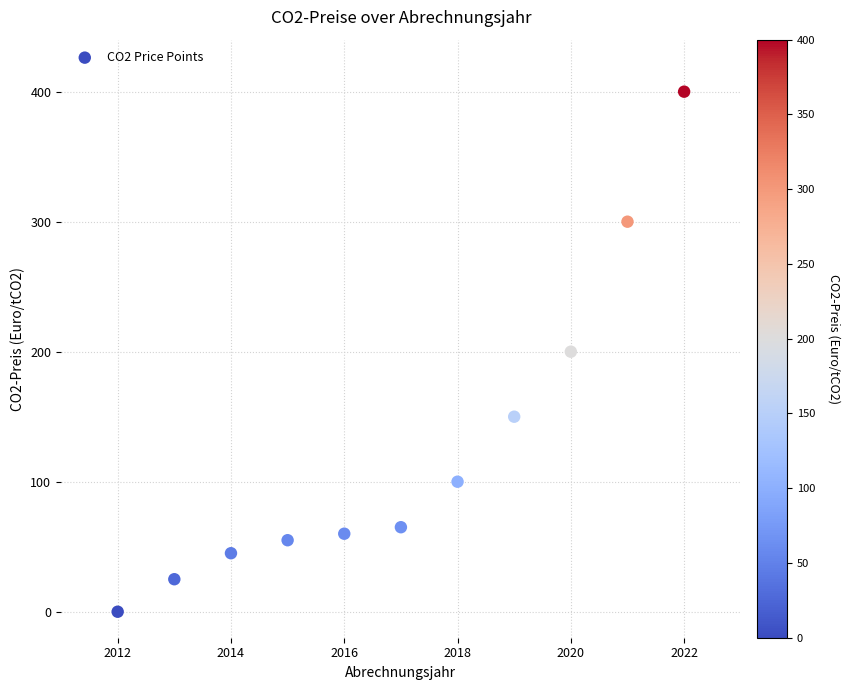

What is the range of X values (max minus min)?

10